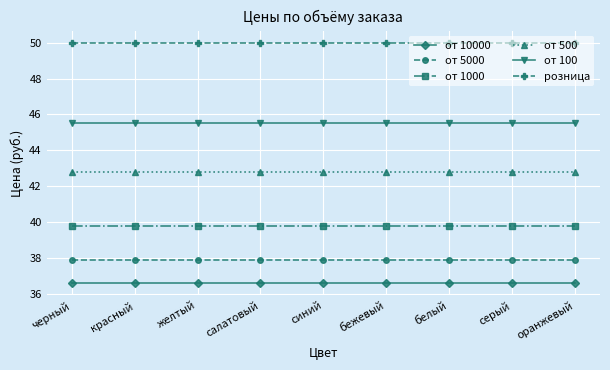

Does the chart have visible grid lines?

Yes